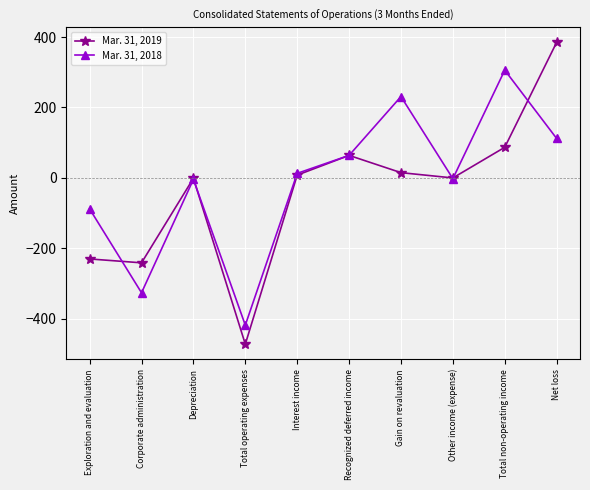

Rank the series by their average value, from lowest to highest.

Mar. 31, 2019, Mar. 31, 2018